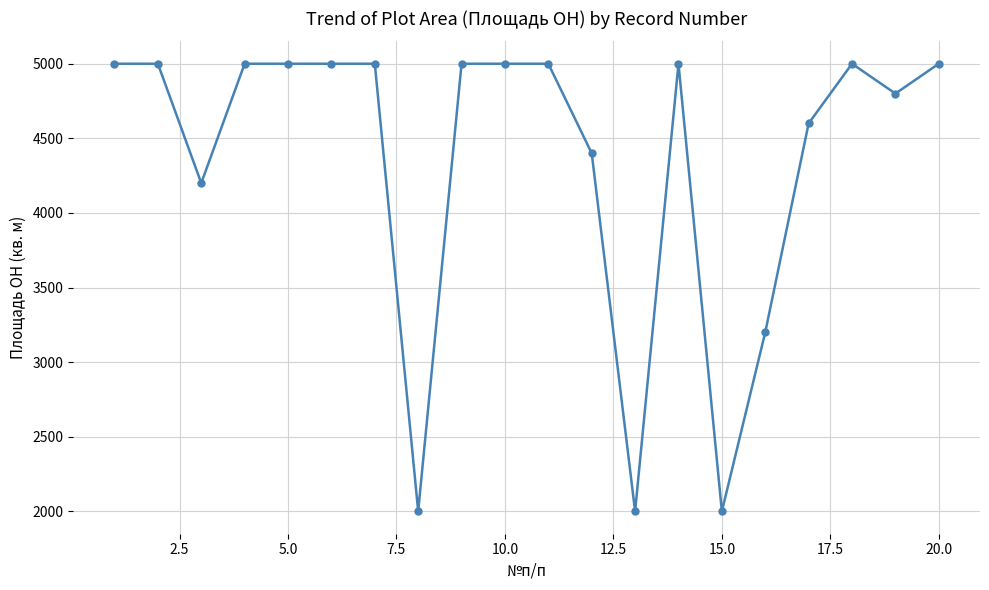

What is the sum of all values?

87200